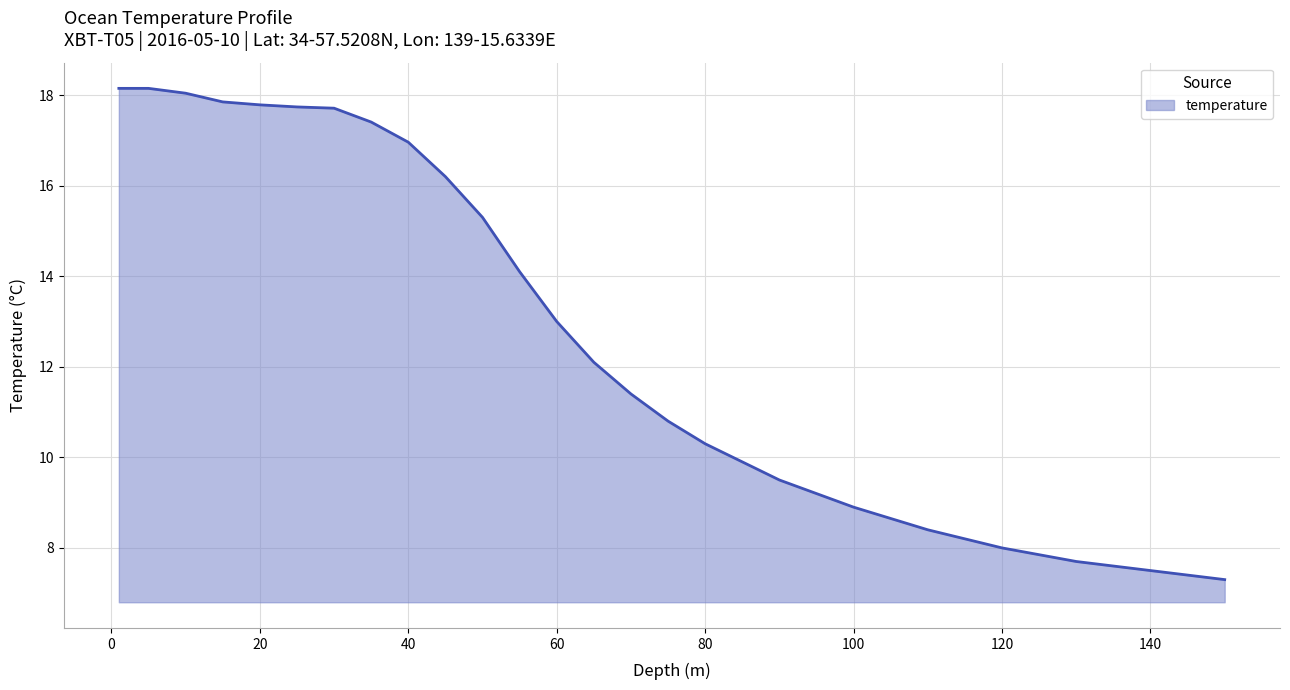

What is the smallest value displayed?

7.3